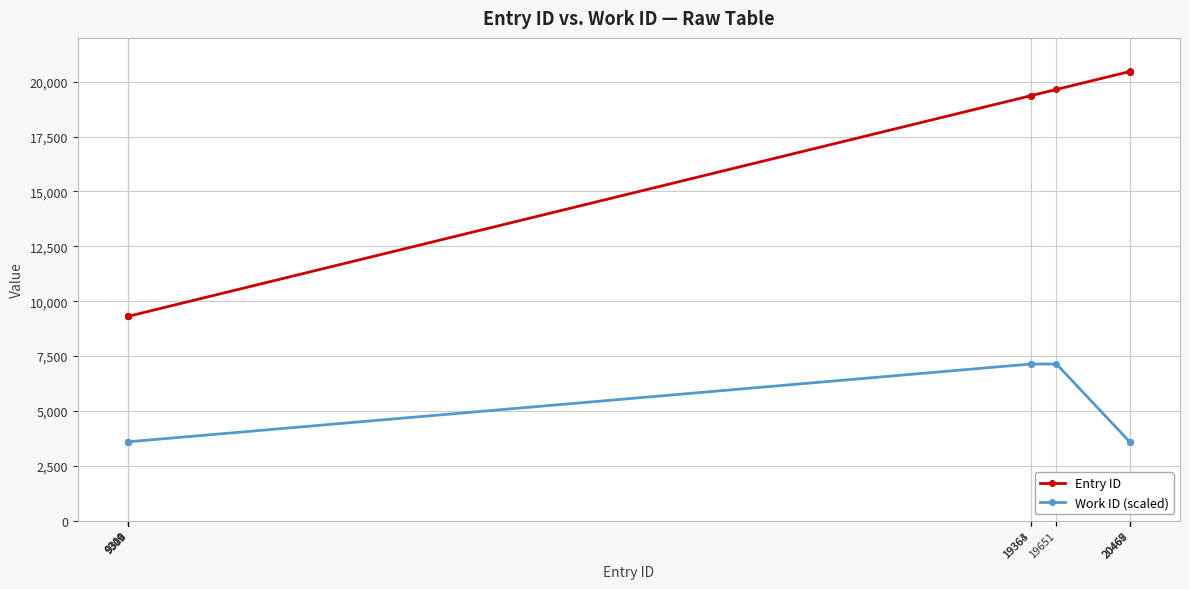

At 20468, list the series in order from smallest to largest.

Work ID (scaled), Entry ID